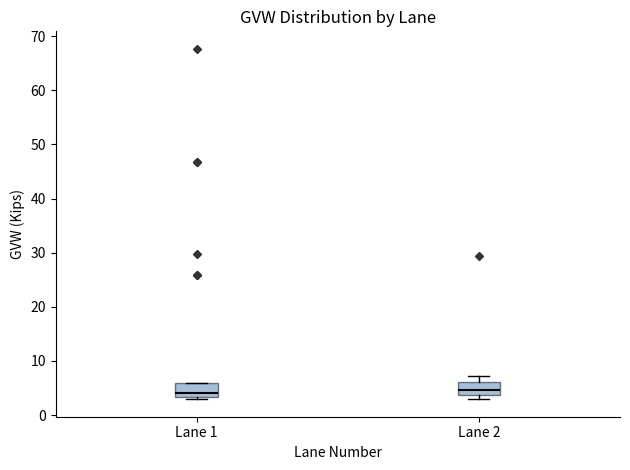

Reading left to right, read every box against the y-axis: the position of its median line, the range the box covers, and the ends of its whiskers. The values are not printed on the chart, so give them approximately, as read against the axis.

Lane 1: median 4, box 3 to 6, whiskers 3 (just below the box's lower edge) to 6
Lane 2: median 5, box 4 to 6, whiskers 3 to 7